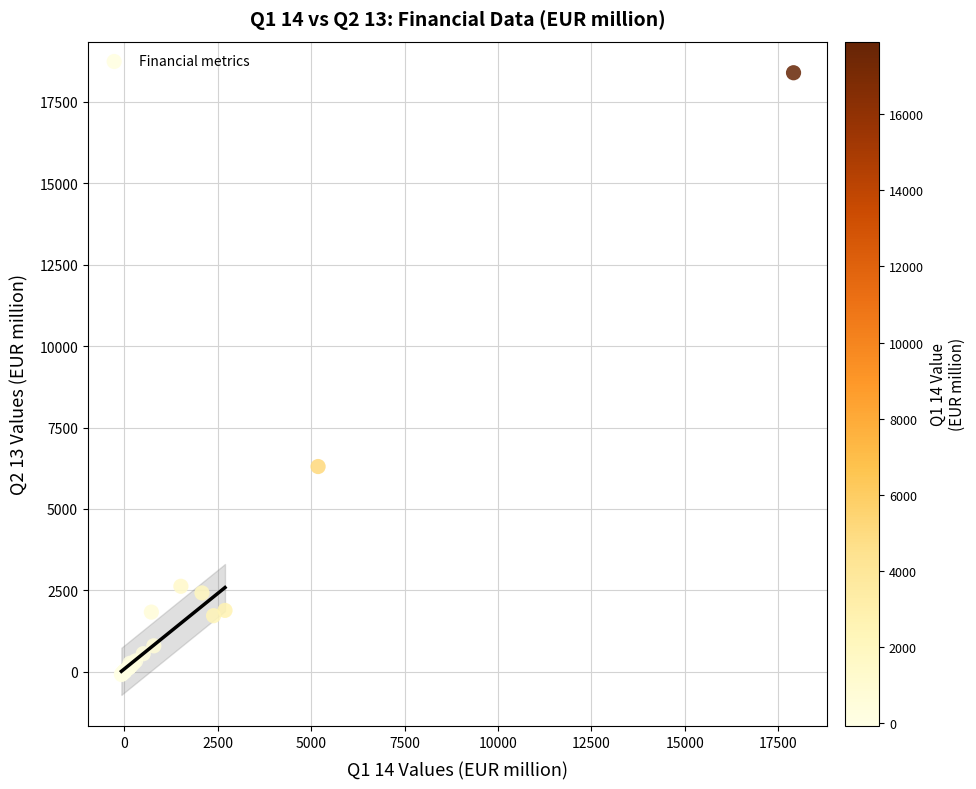

What Y value in the scatter plot is closest to 9154?

6300.9